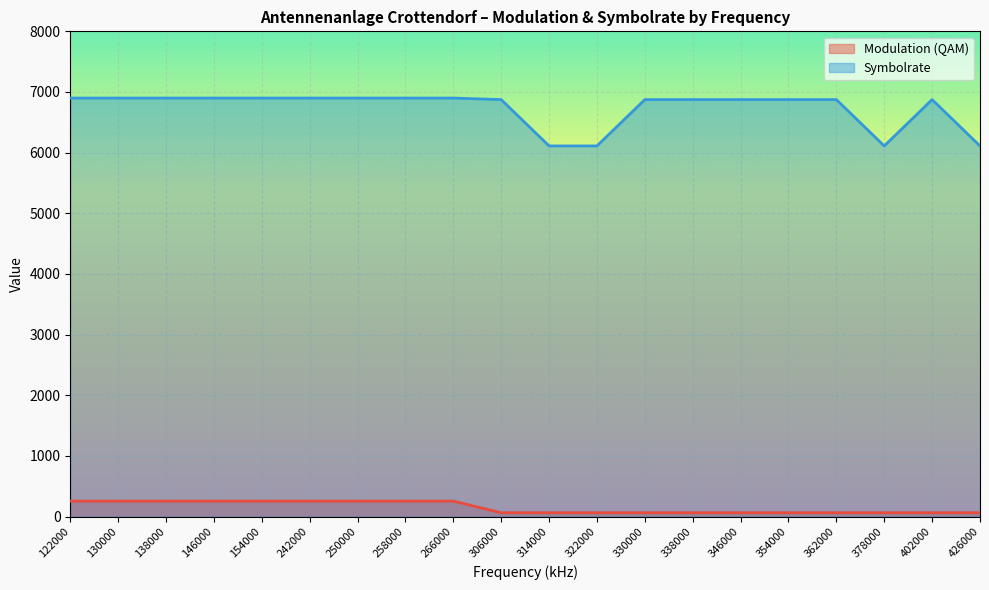

How many values in the Symbolrate series exceed 6875?

9